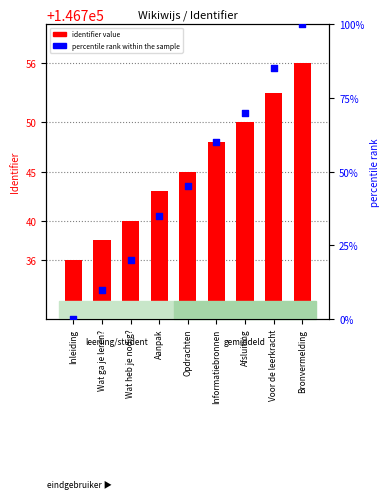

Which series has the largest Y range (max minus min)?

percentile rank within the sample